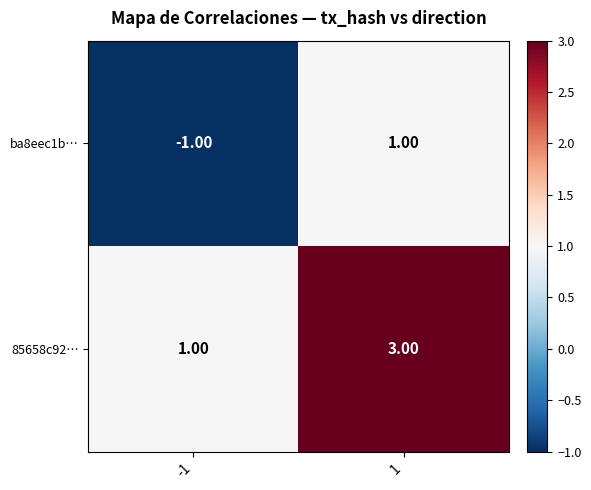

What is the sum of the 85658c92… values at 1 and -1?

4